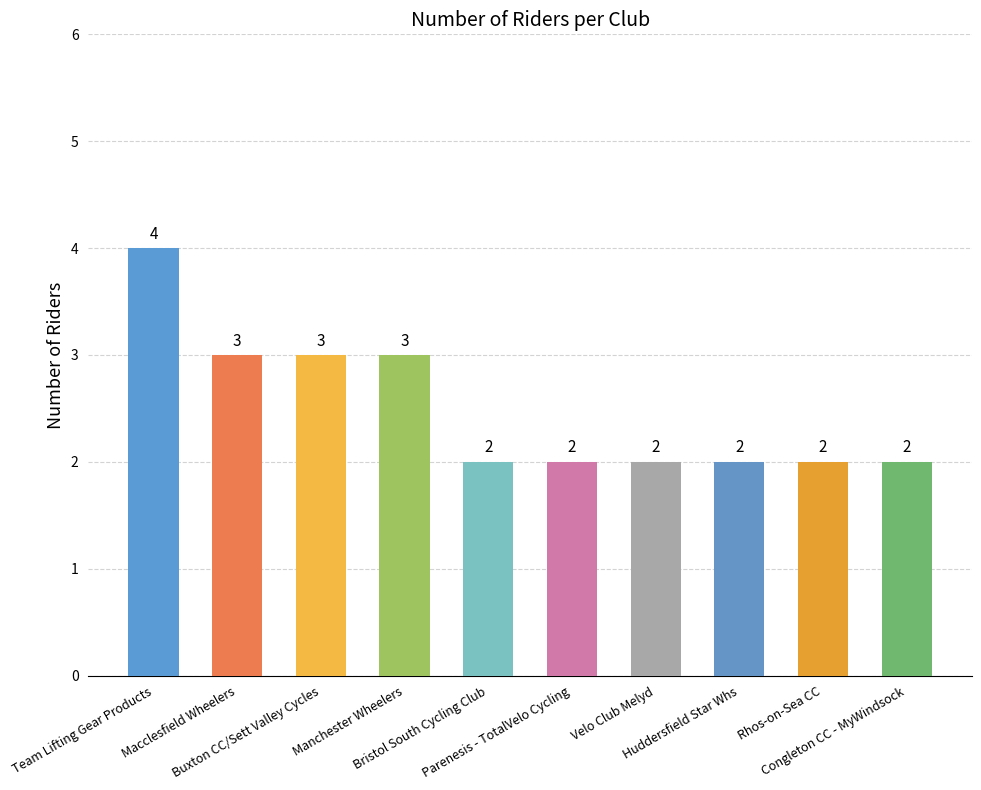

What is the change in value from Team Lifting Gear Products to Huddersfield Star Whs?

-2